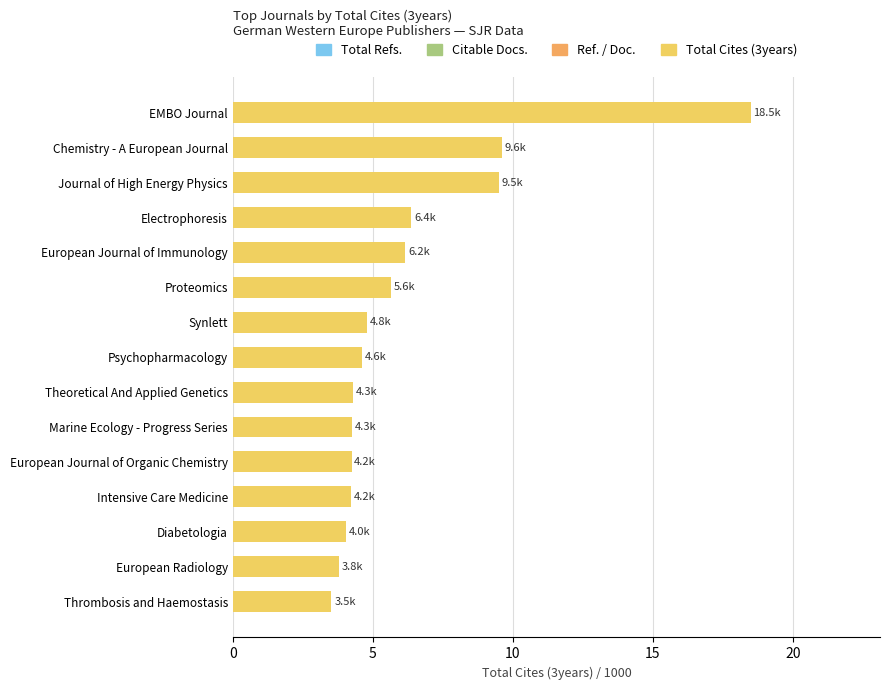

What is the sum of the values at Marine Ecology - Progress Series and European Journal of Organic Chemistry?

8.5